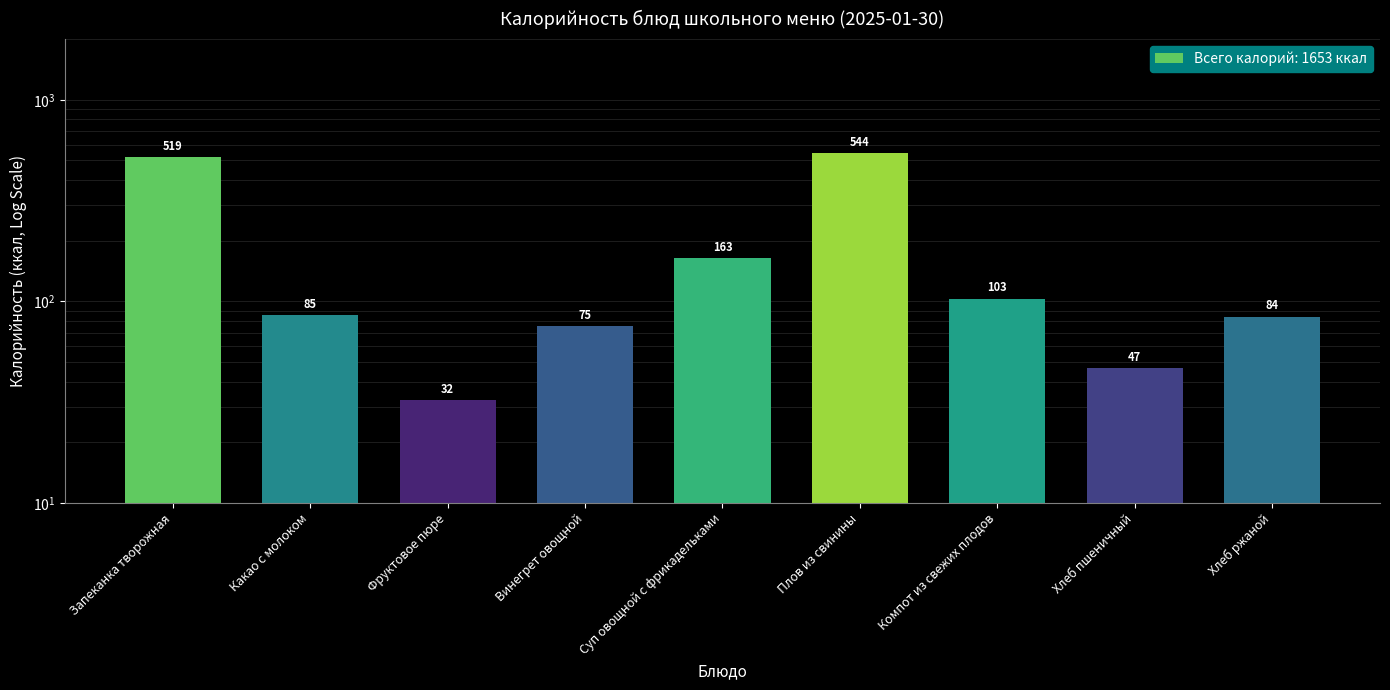

Reading right to left, transcribe all the data shown in this chart.

84.0	46.8	103.1	544.0	163.2	75.1	32.4	85.3	519.4